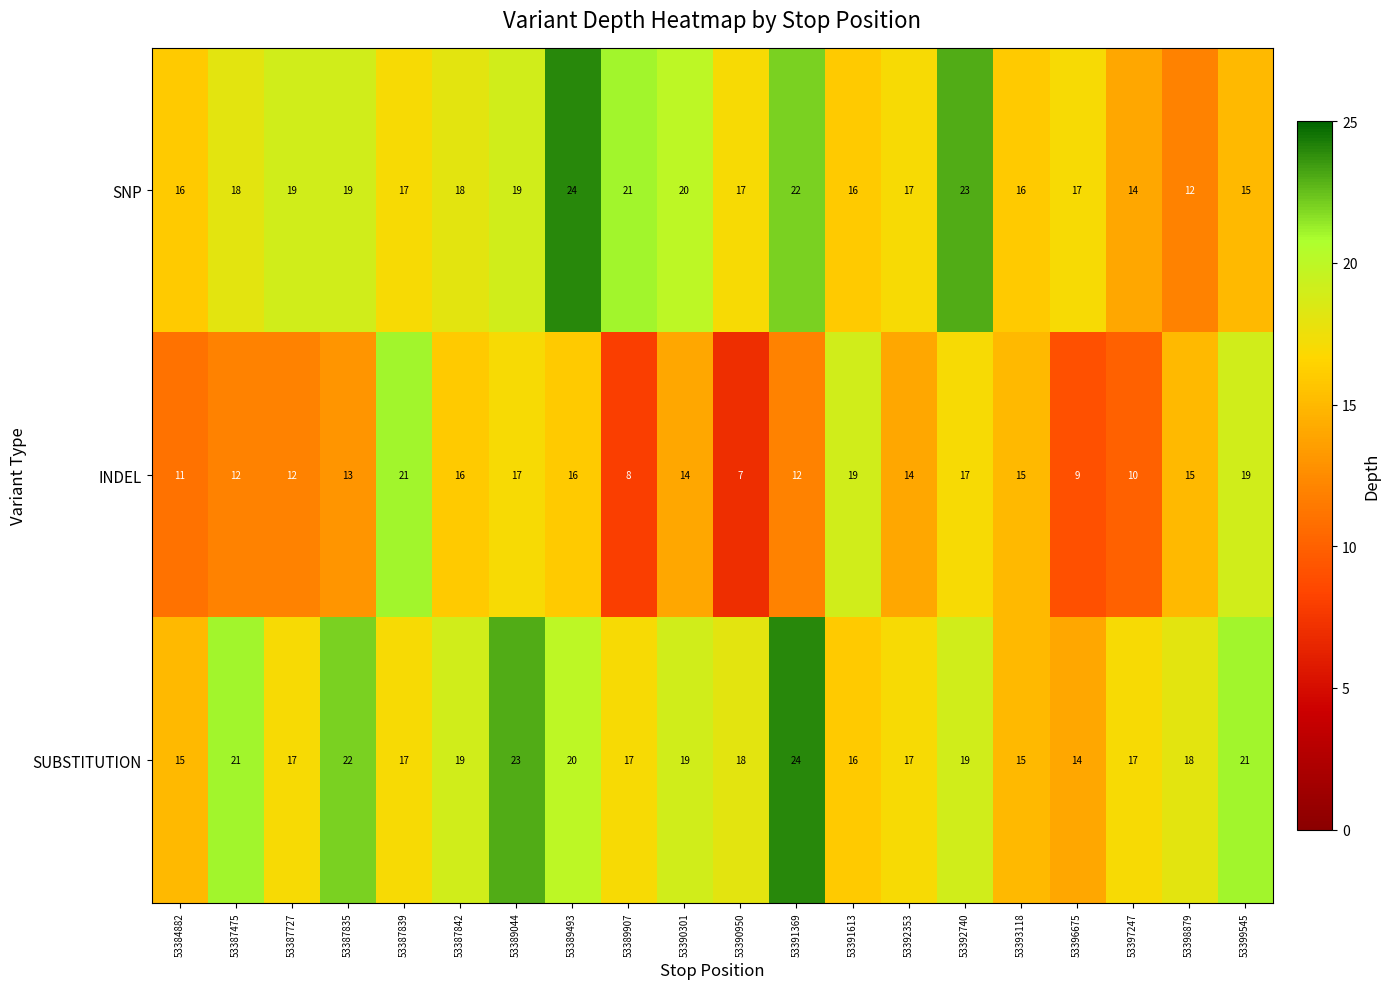

What is the smallest value displayed?

7